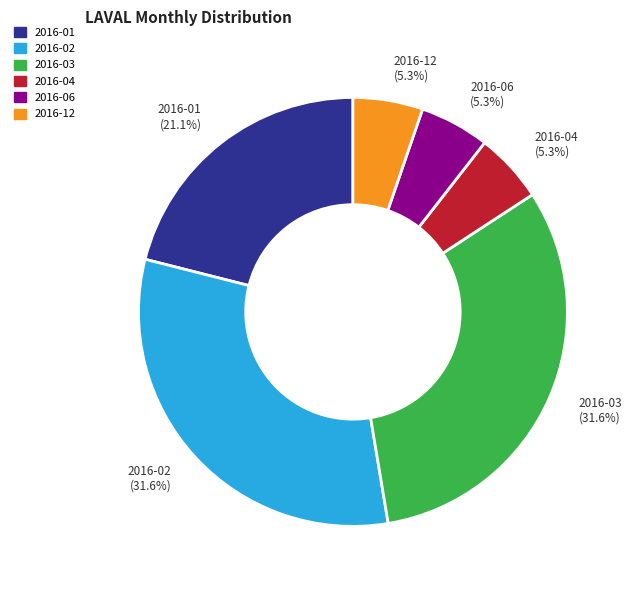

Does 2016-12 (5.3%) account for over 50% of the chart?

No